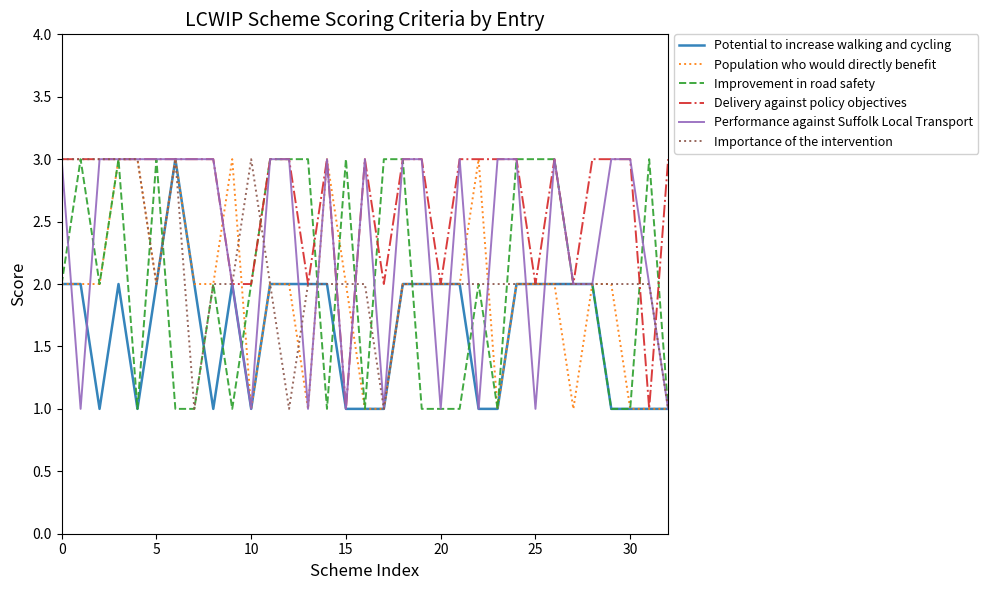

Count the number of data series in this chart.

6